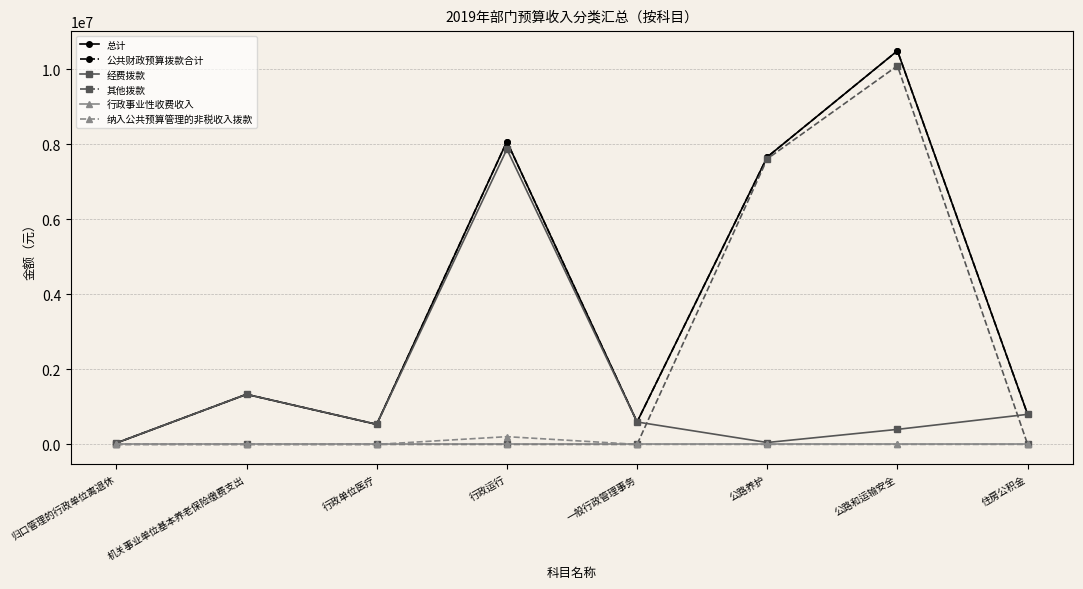

What is the label of the 3rd point from the left?

行政单位医疗